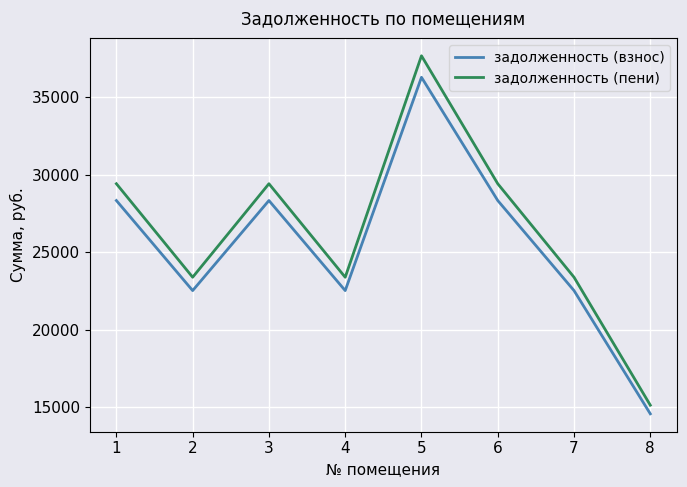

Read the задолженность (взнос) value at 1.

28349.3